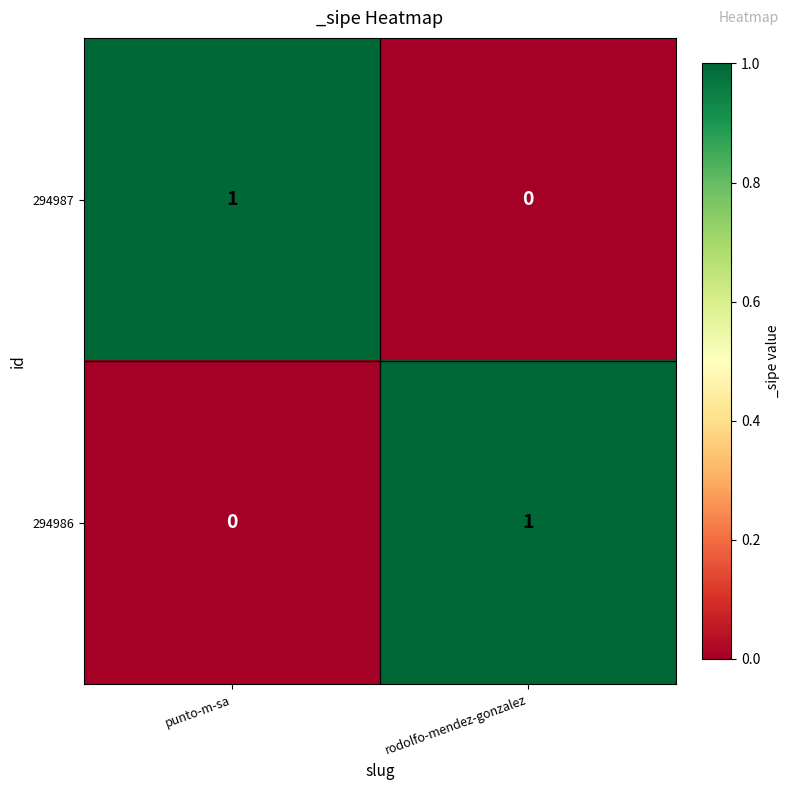

Which category has the lowest value in the 294987 series?

rodolfo-mendez-gonzalez